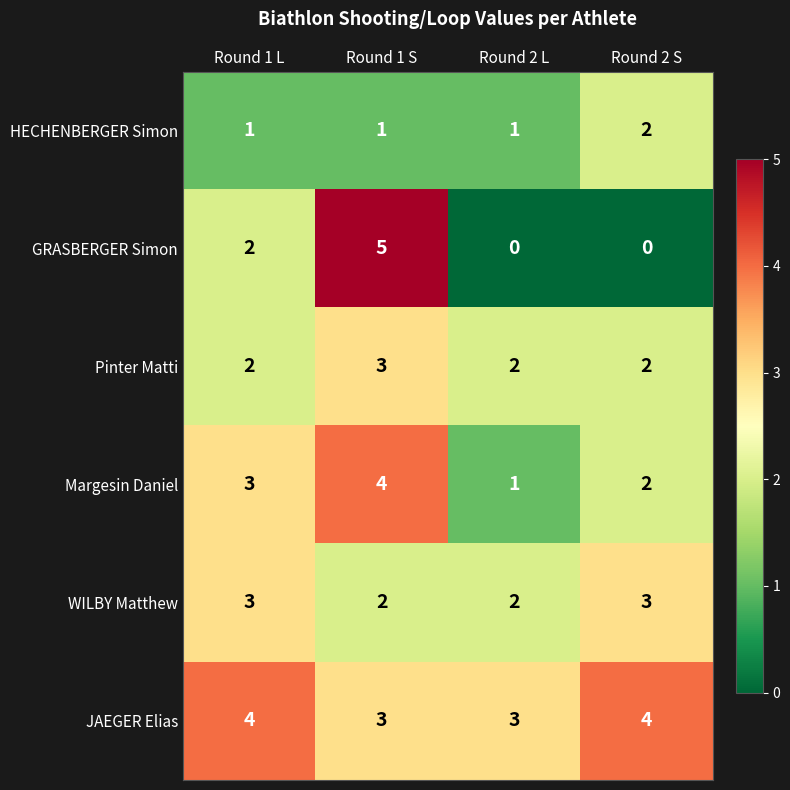

What is the sum of the JAEGER Elias values at Round 2 S and Round 2 L?

7